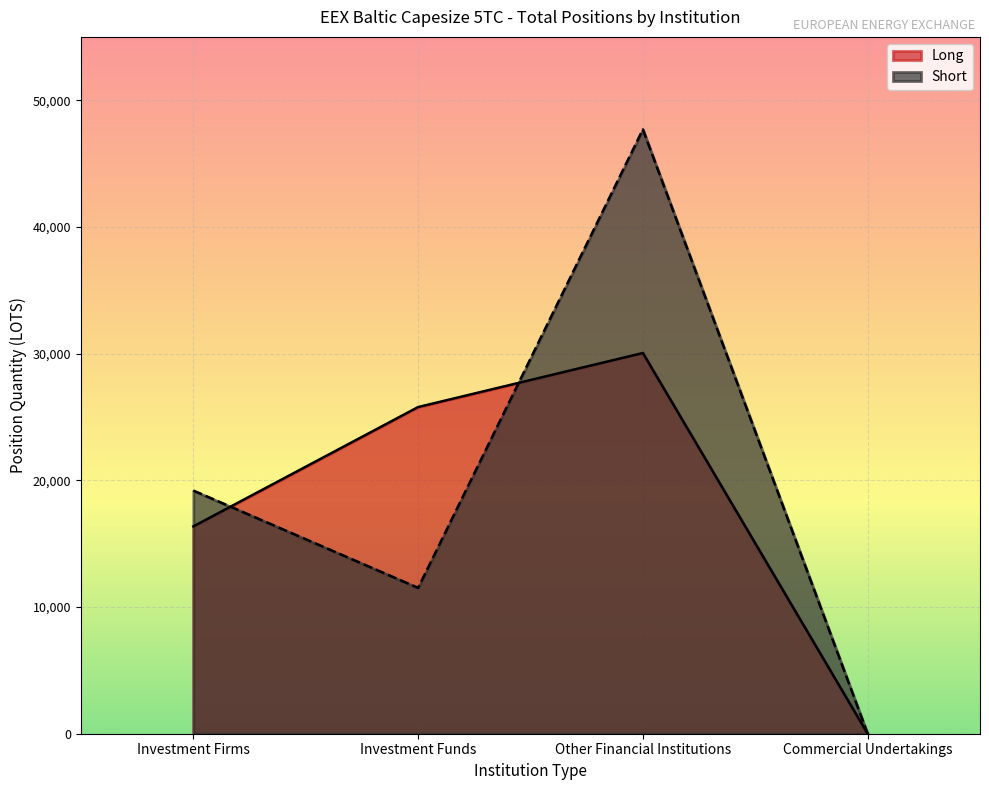

Which series has the widest spread of values?

Short